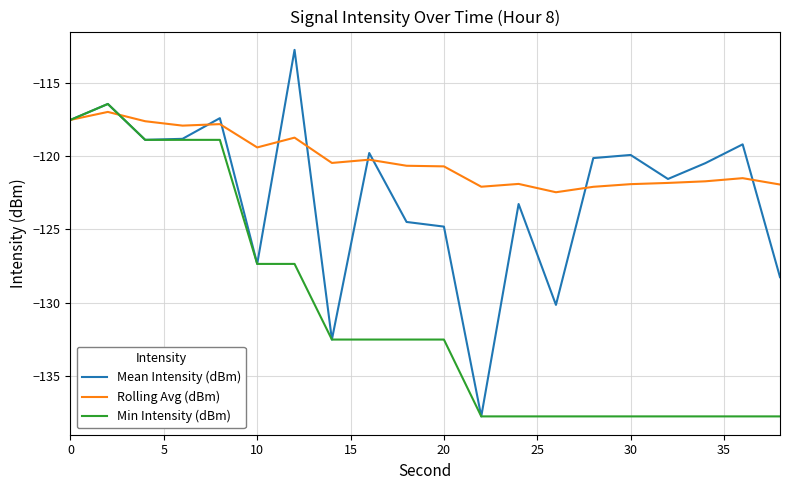

Which series has the largest range (max minus min)?

Mean Intensity (dBm)